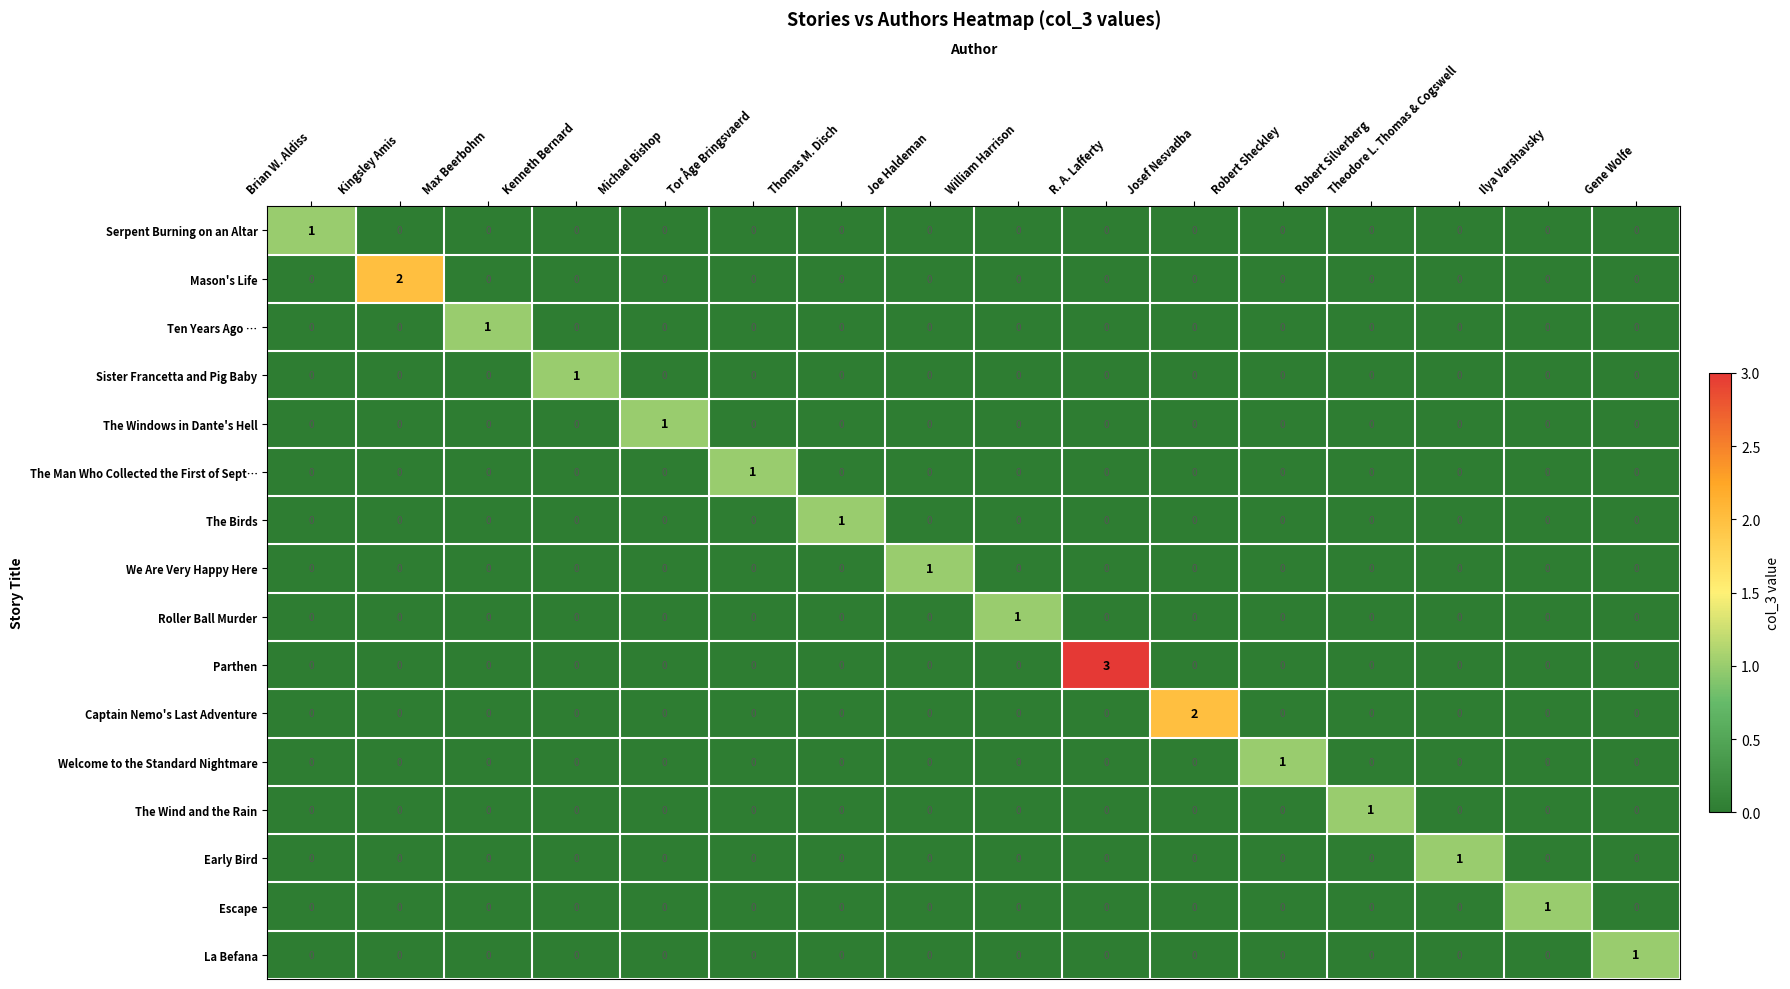

Which series has the largest total across all categories?

Parthen